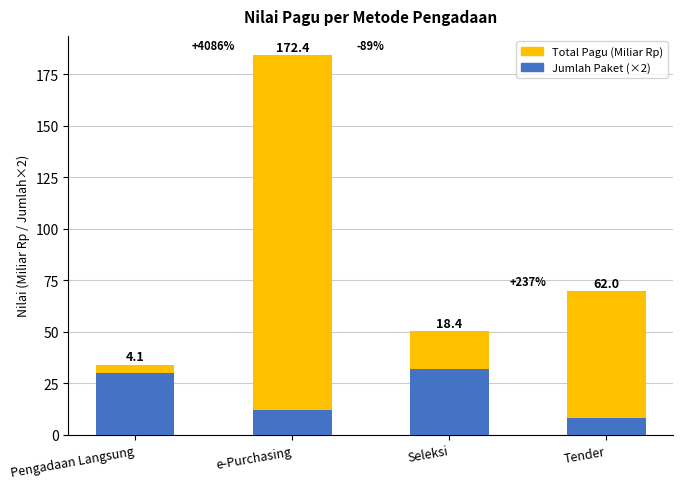

Which category has the highest value in the Jumlah Paket (×2) series?

Seleksi